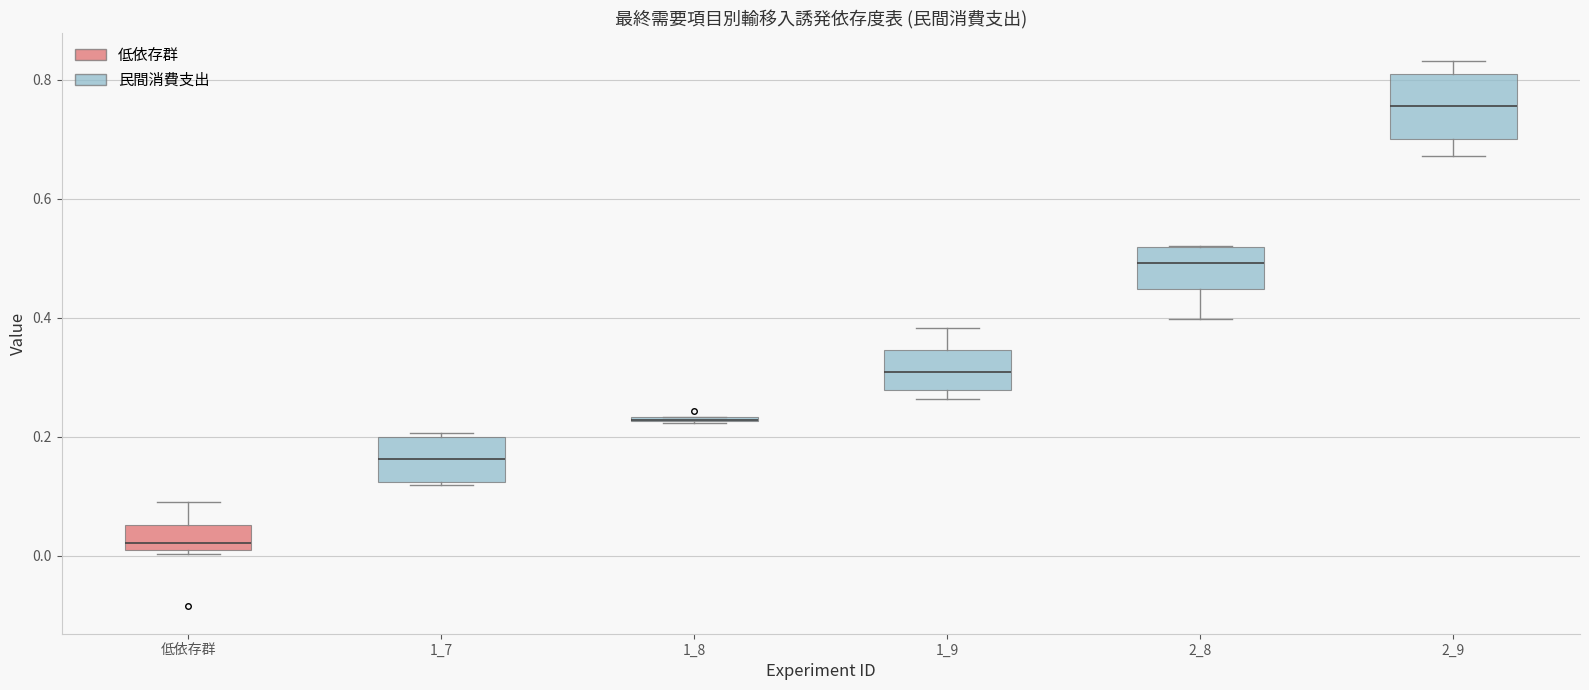

Reading left to right, read every box against the y-axis: the position of its median line, the range the box covers, and the ends of its whiskers. The values are not printed on the chart, so give them approximately, as read against the axis.

低依存群: median 0.02, box 0.00 to 0.06, whiskers 0.00 (just below the box's lower edge) to 0.08
1_7: median 0.16, box 0.12 to 0.20, whiskers 0.12 (just below the box's lower edge) to 0.20 (just above the box's upper edge)
1_8: box collapsed to a line at 0.22, whiskers 0.22 to 0.24
1_9: median 0.30, box 0.28 to 0.34, whiskers 0.26 to 0.38
2_8: median 0.50, box 0.44 to 0.52, whiskers 0.40 to 0.52
2_9: median 0.76, box 0.70 to 0.80, whiskers 0.68 to 0.84